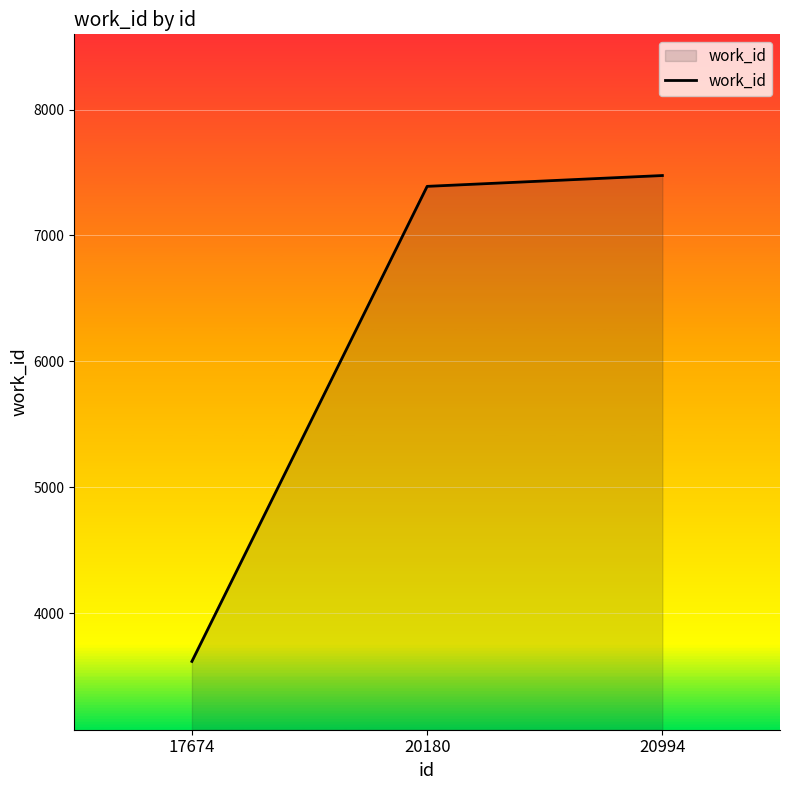

Rank the categories by value from lowest to highest.

17674, 20180, 20994